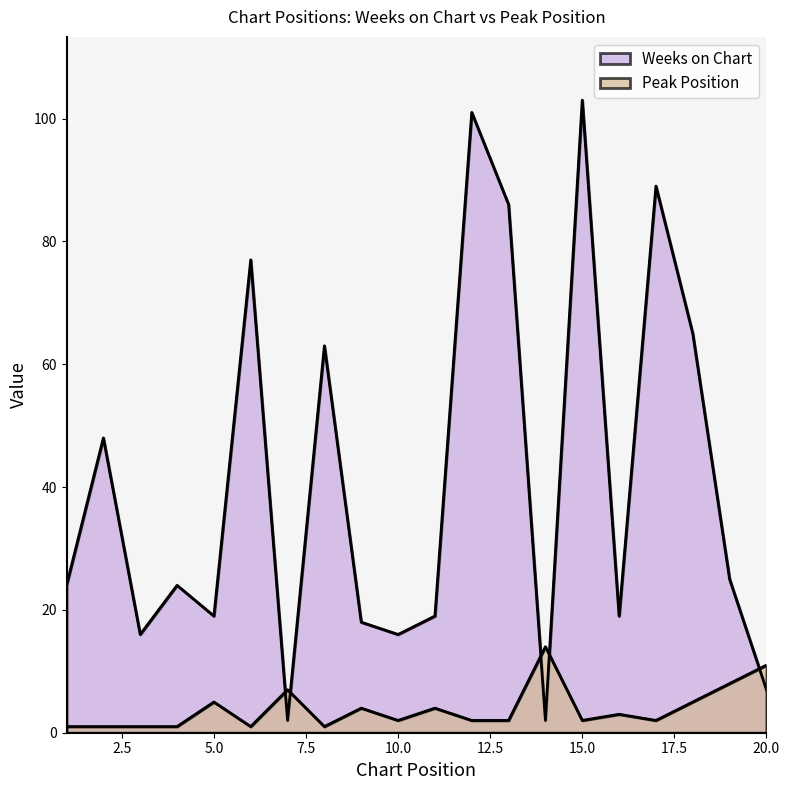

What is the value of the Weeks on Chart point at the 11th from the left?

19